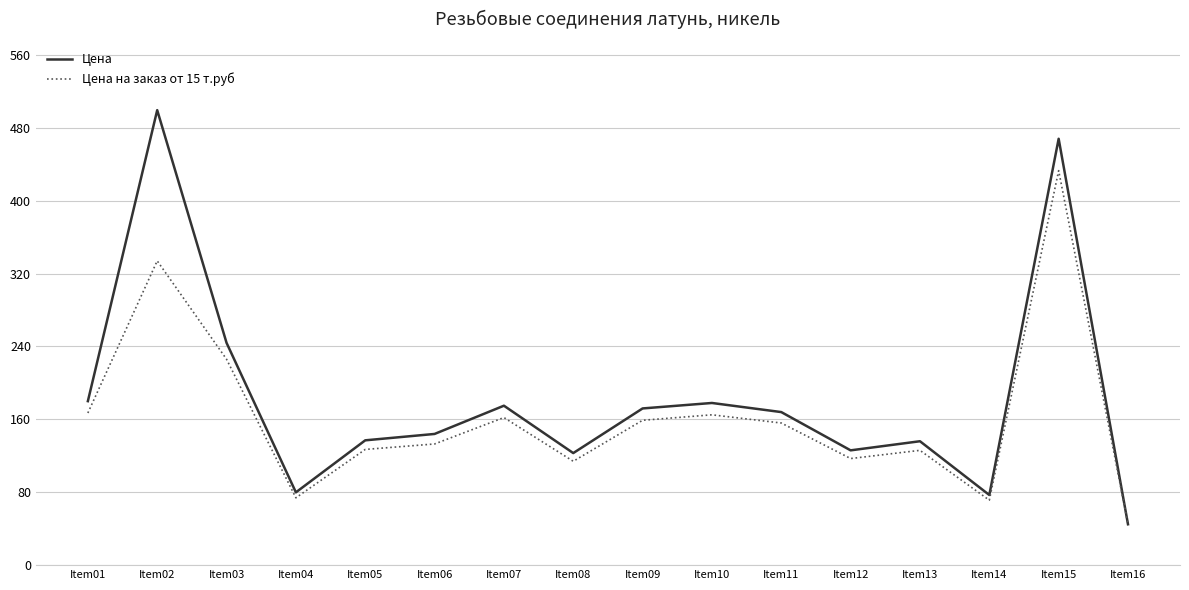

Where is the first local minimum for Цена на заказ от 15 т.руб?

Item04